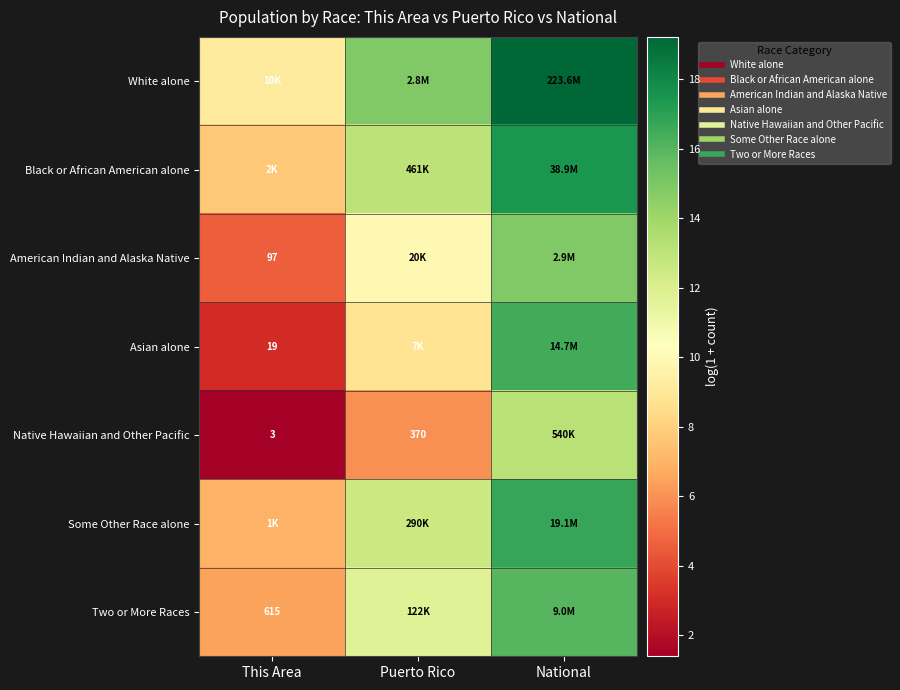

How many values in the Two or More Races series exceed 11?

2